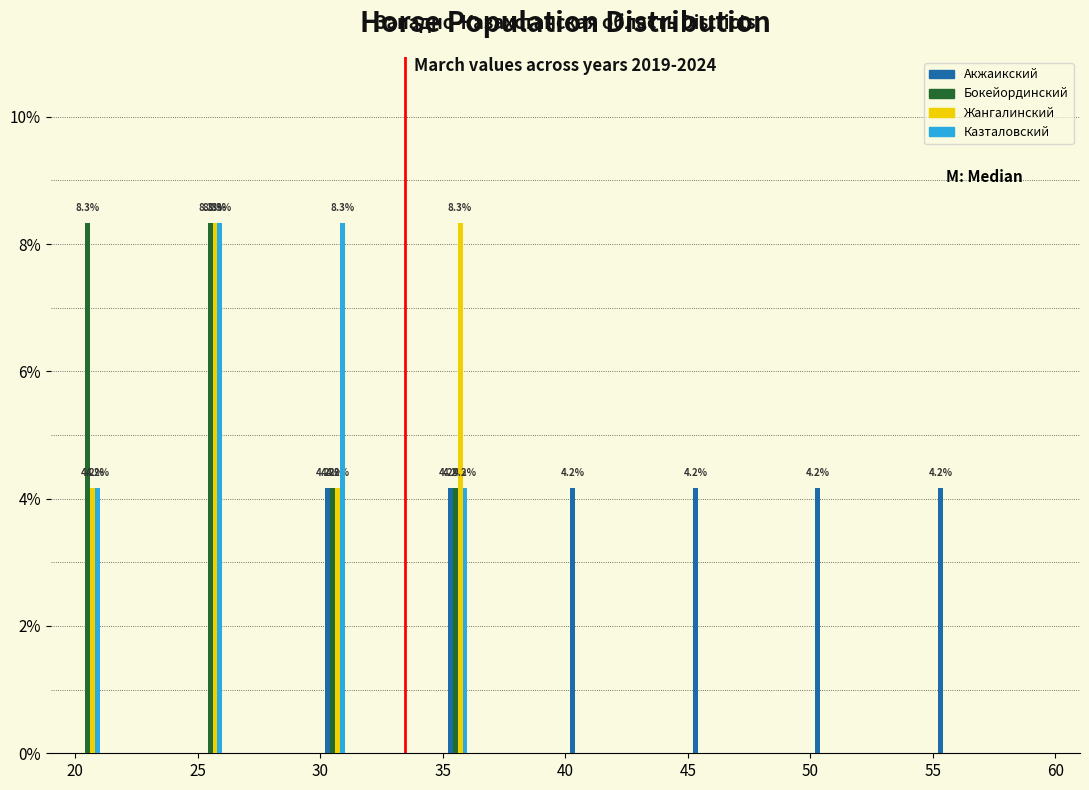

Reading left to right, extract all data points from this chart.

Акжаикский: 20=0.0	25=0.0	30=4.2	35=4.2	40=4.2	45=4.2	50=4.2	55=4.2
Бокейординский: 20=8.3	25=8.3	30=4.2	35=4.2	40=0.0	45=0.0	50=0.0	55=0.0
Жангалинский: 20=4.2	25=8.3	30=4.2	35=8.3	40=0.0	45=0.0	50=0.0	55=0.0
Казталовский: 20=4.2	25=8.3	30=8.3	35=4.2	40=0.0	45=0.0	50=0.0	55=0.0